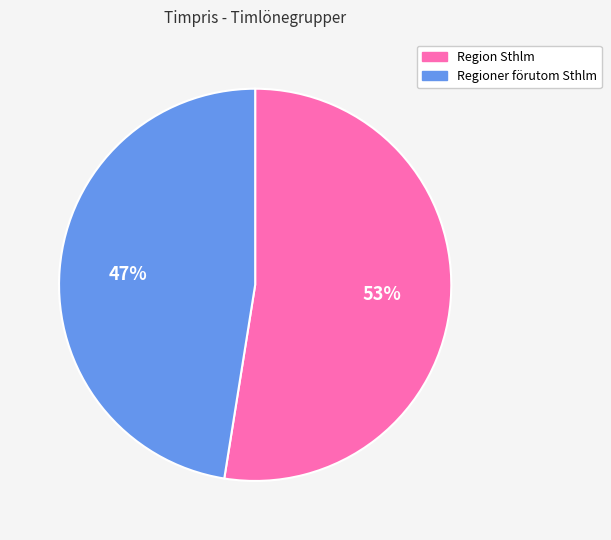

Count the number of slices in the pie.

2